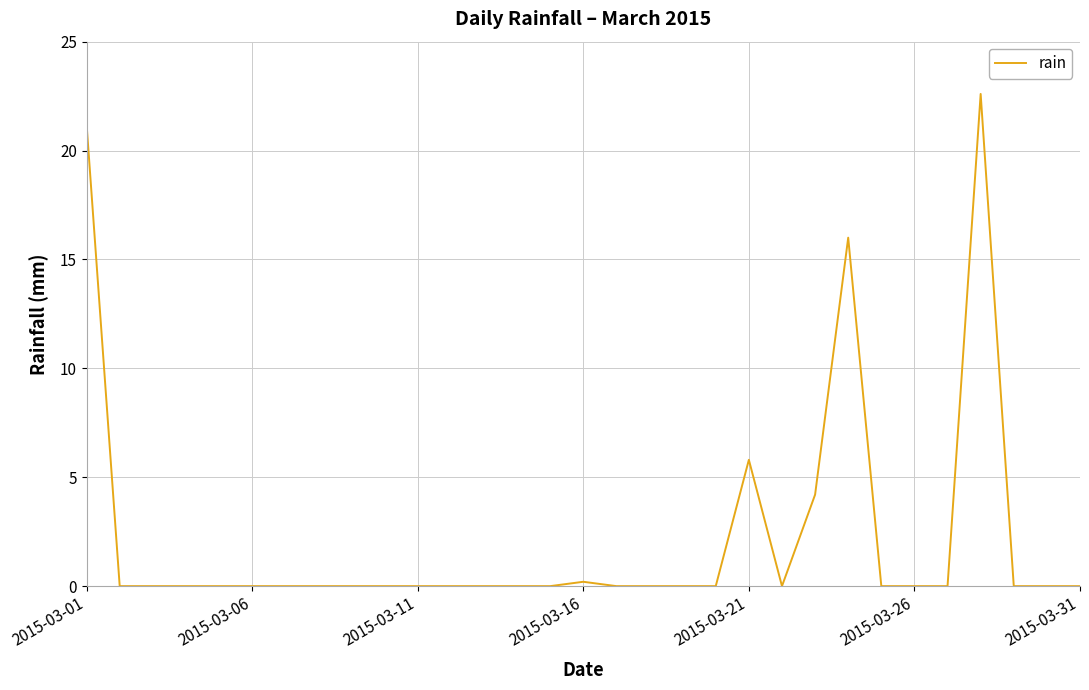

What is the difference between the maximum and minimum values?

22.6